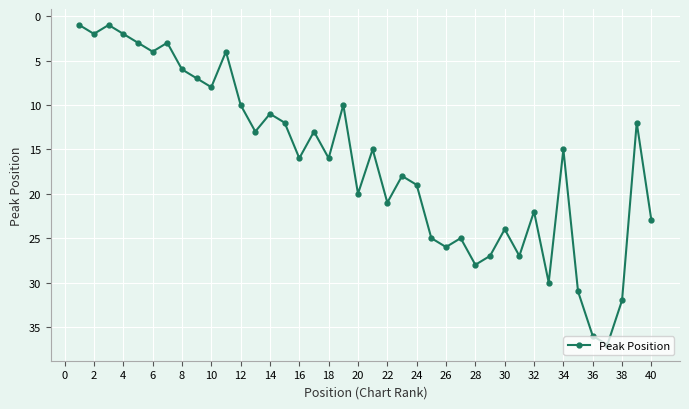

What is the value of the 34th point from the left?

15